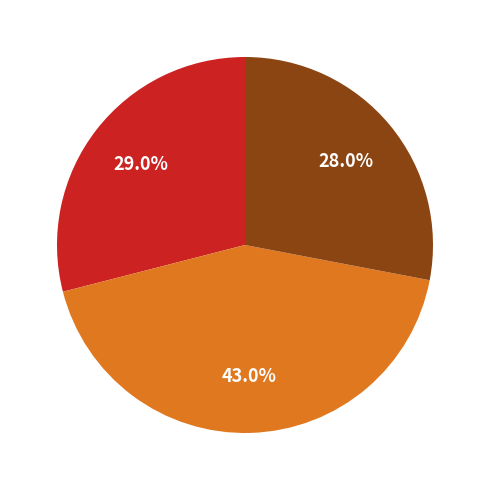

Is there a majority slice in this chart?

No